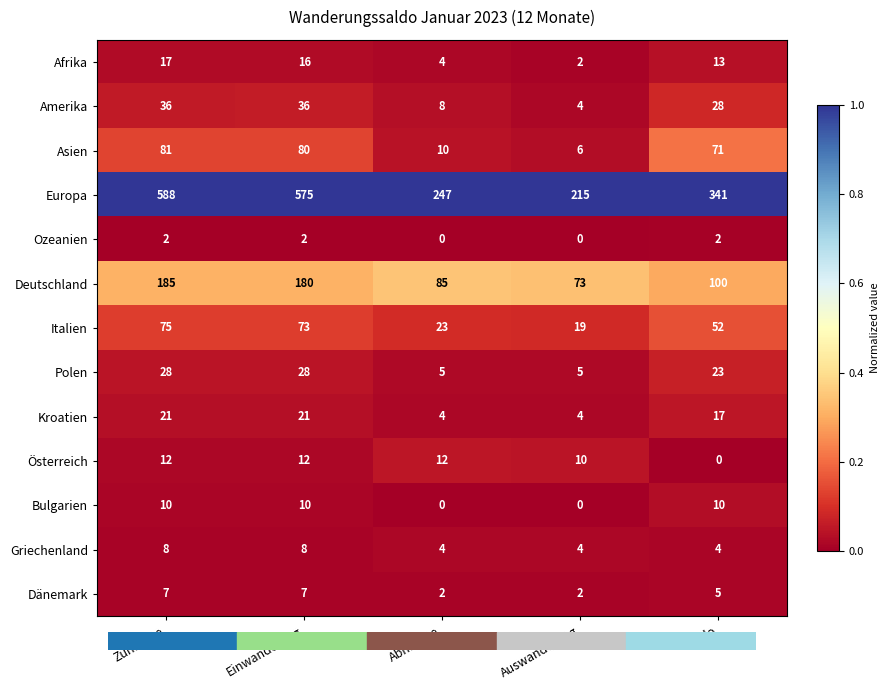

Is the value of Österreich at Zunahme greater than the value of Ozeanien at Saldo?

Yes